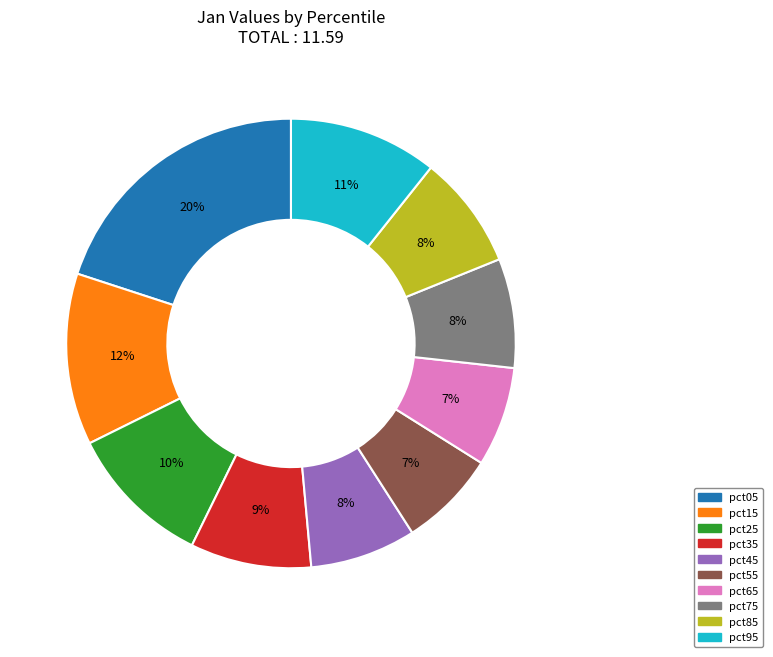

The pct45 slice represents 1% of the pie. True or false?

False